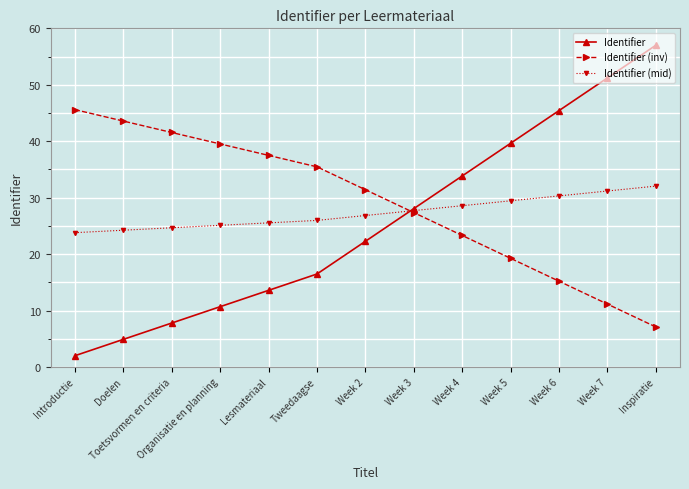

Is the value of Identifier (mid) at Lesmateriaal greater than the value of Identifier (inv) at Week 5?

Yes